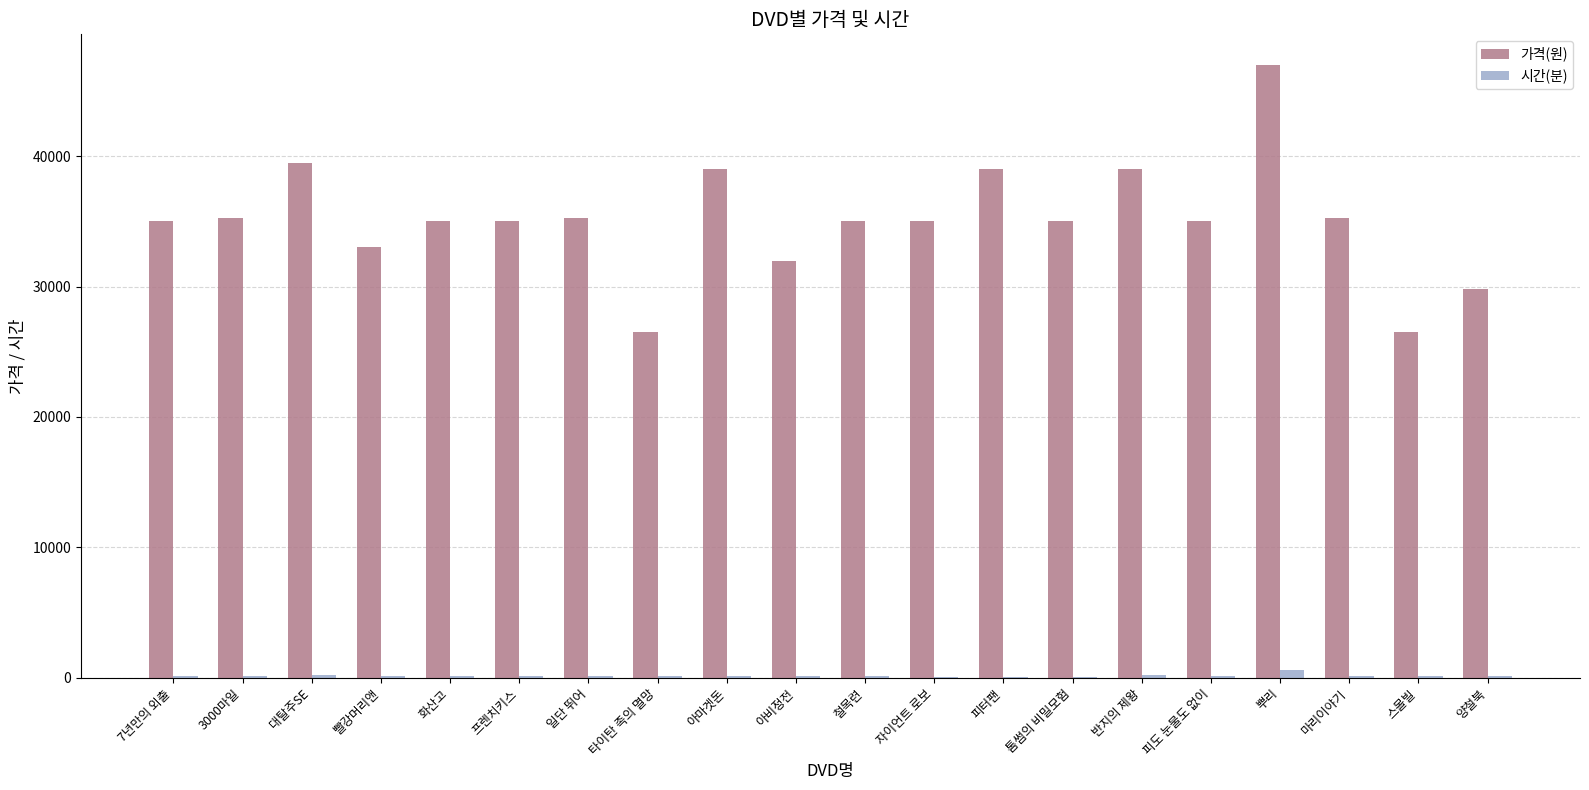

At which category does the chart reach its peak across all series?

뿌리